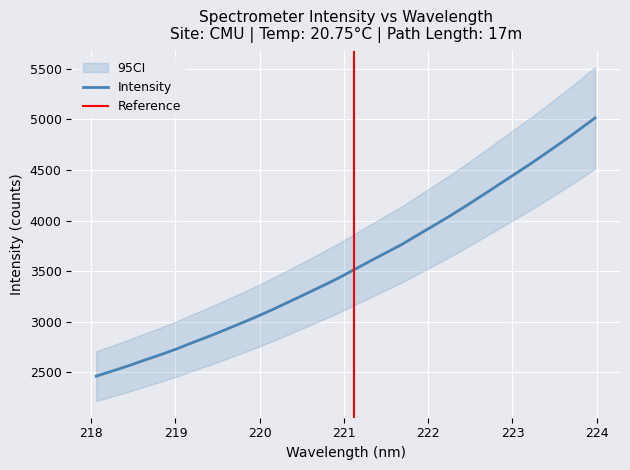

Which category has the highest value across all series?

223.9802